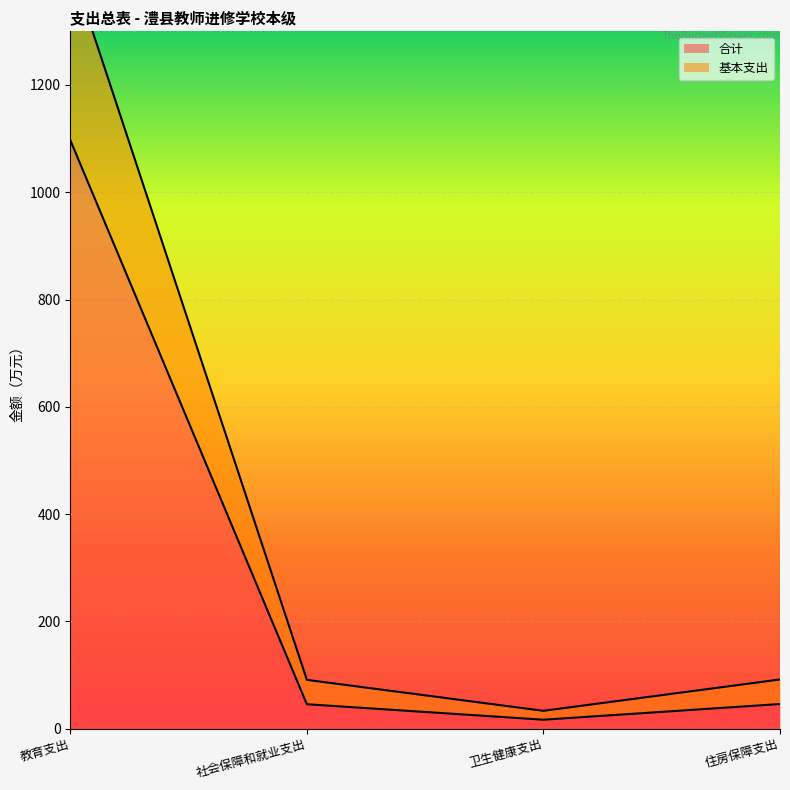

At which label does 合计 reach its peak?

教育支出